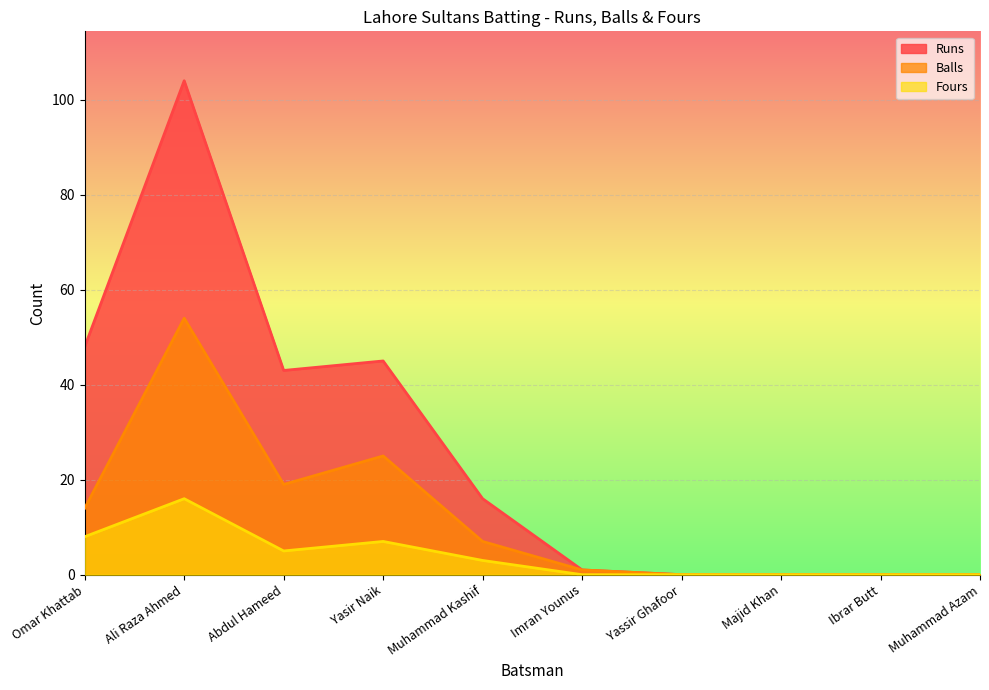

What is the label of the 2nd point from the left?

Ali Raza Ahmed